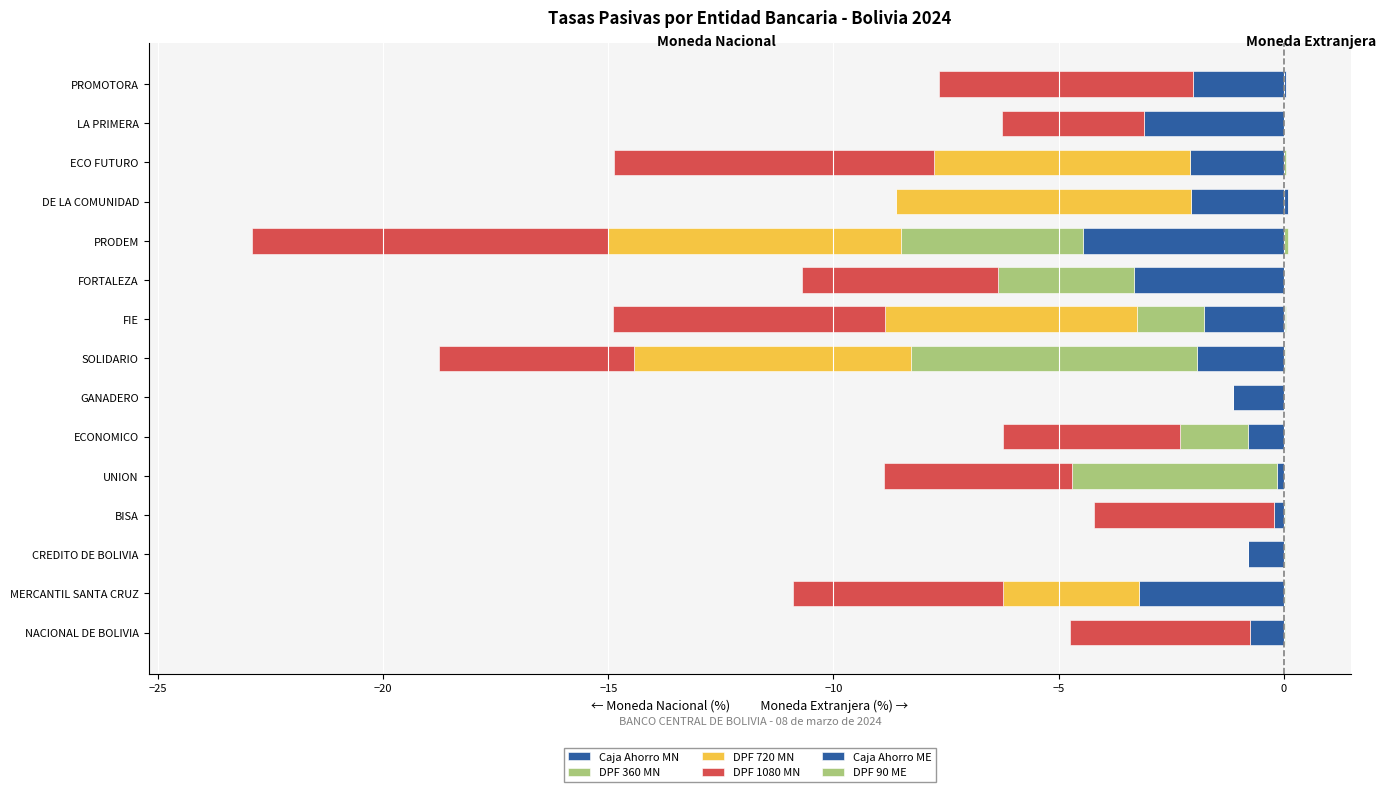

What is the smallest value displayed?

-7.9